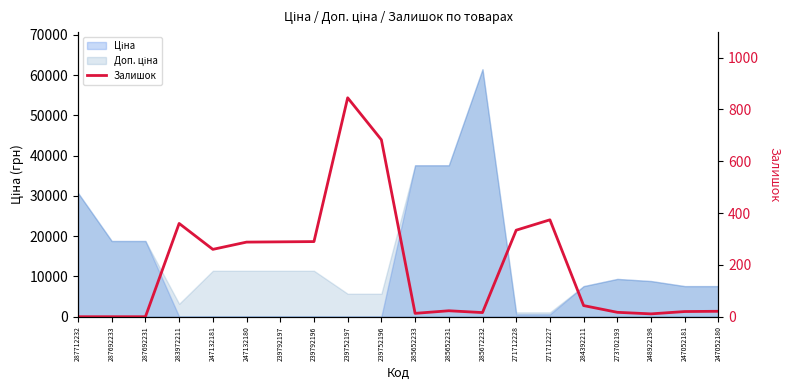

What is the sum of the values at 285652231 and 248922198?

34